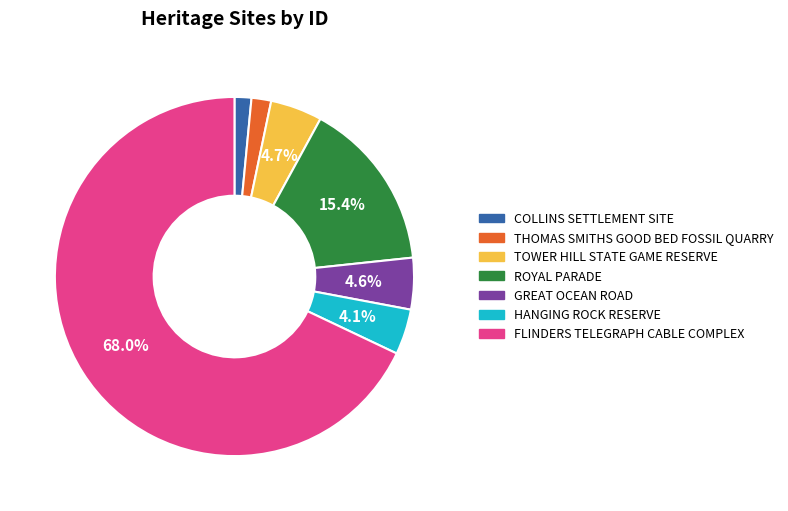

Is the sum of FLINDERS TELEGRAPH CABLE COMPLEX and GREAT OCEAN ROAD greater than half?

Yes